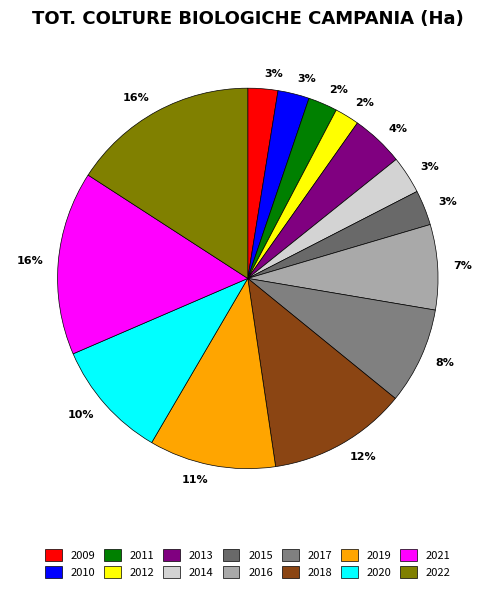

To the nearest percent, what percentage of the pie is 2013?

4%